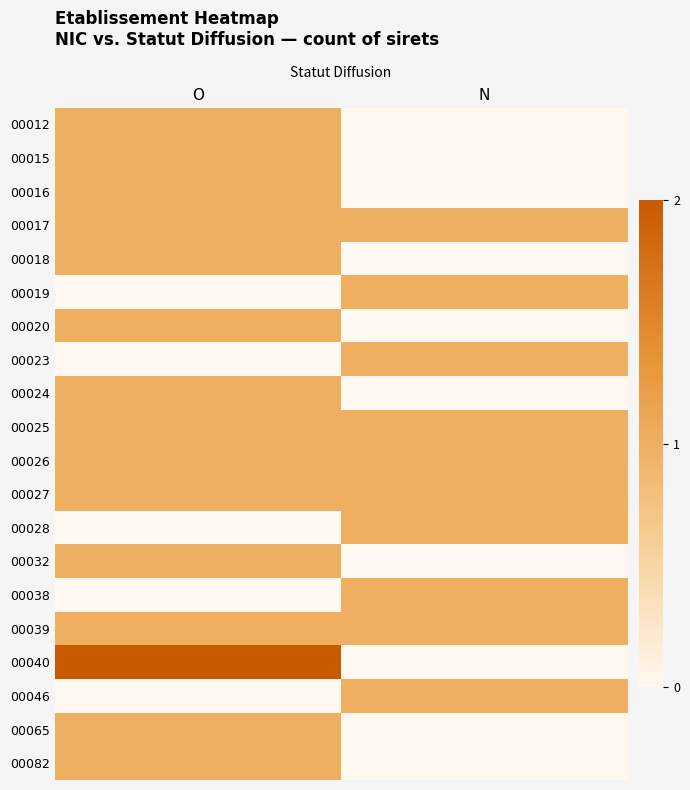

List the series in order of their peak value, lowest first.

00012, 00015, 00016, 00017, 00018, 00019, 00020, 00023, 00024, 00025, 00026, 00027, 00028, 00032, 00038, 00039, 00046, 00065, 00082, 00040